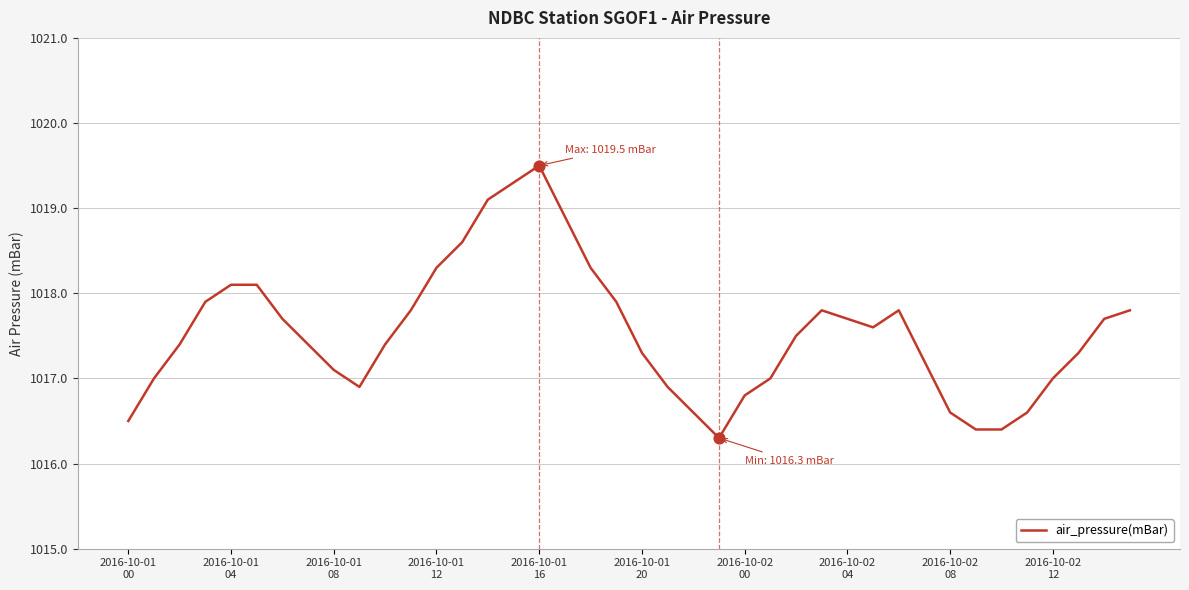

What is the difference between the maximum and minimum values?

3.2